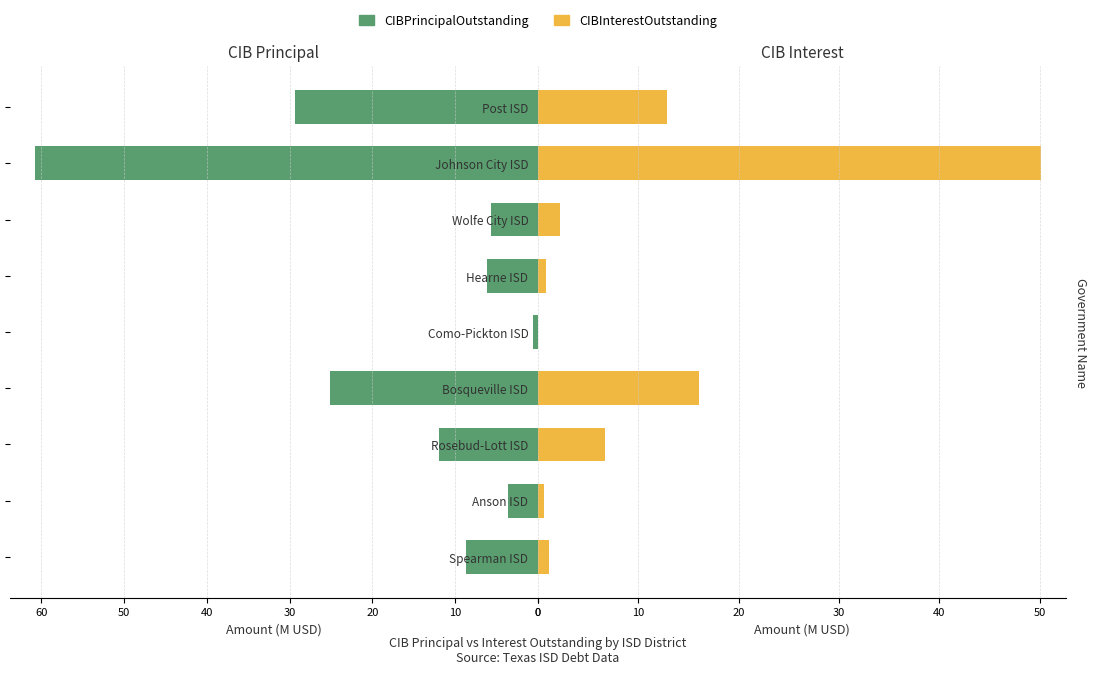

How many data points in CIBPrincipalOutstanding are above 8?

5